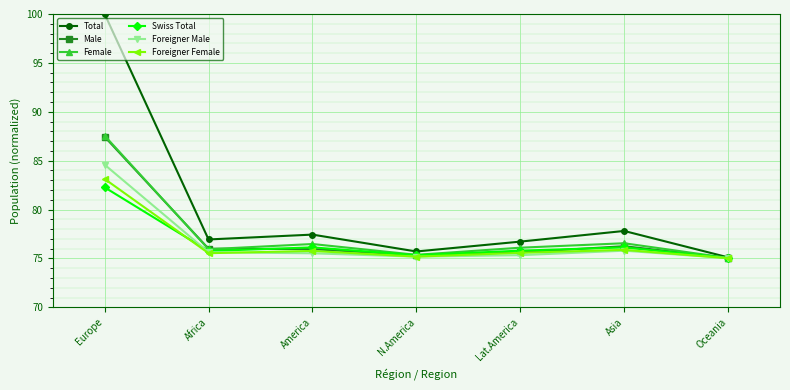

What is the label of the 2nd point from the right?

Asia